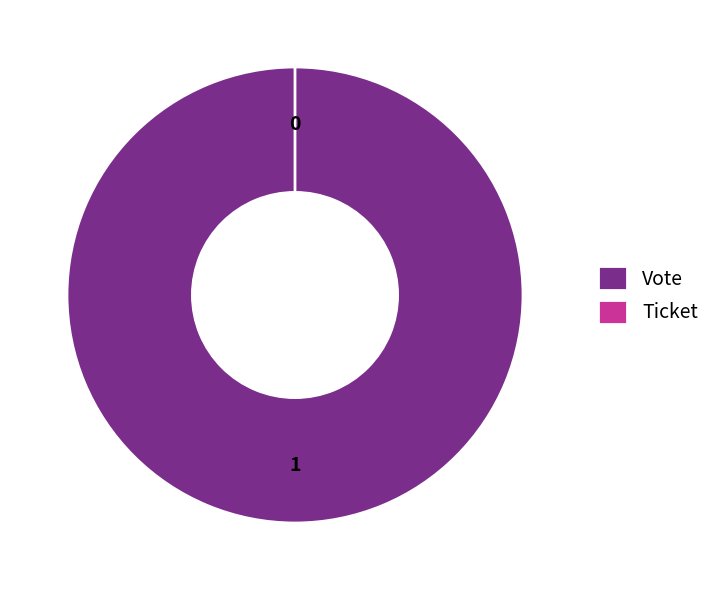

What is the change in value from Vote to Ticket?

-1